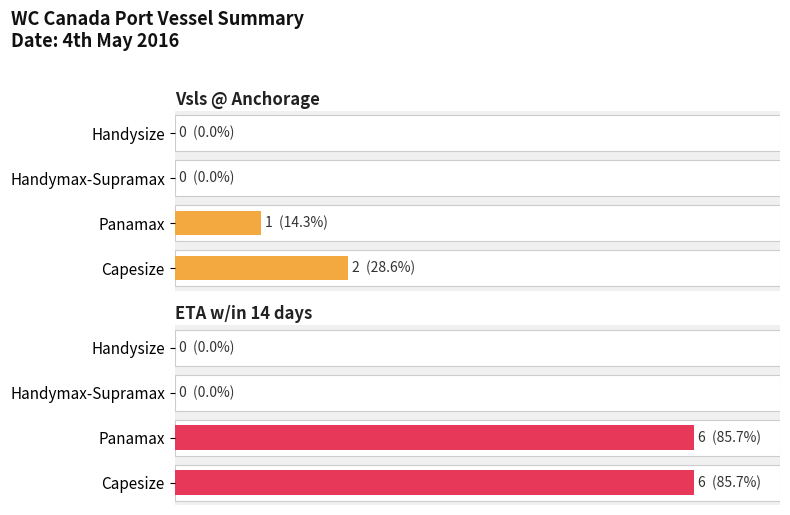

List the series in order of their overall mean, lowest first.

Vsls @ Anchorage, ETA w/in 14 days